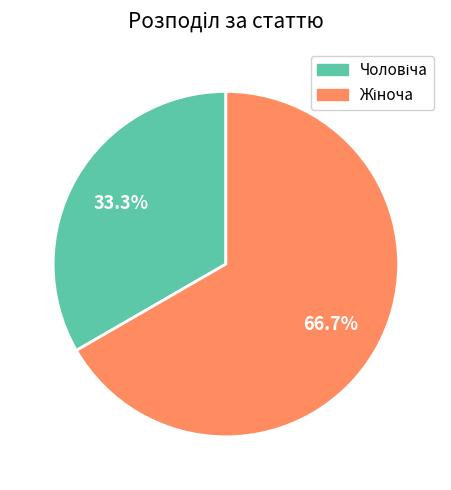

Is there any slice that represents more than half of the pie?

Yes